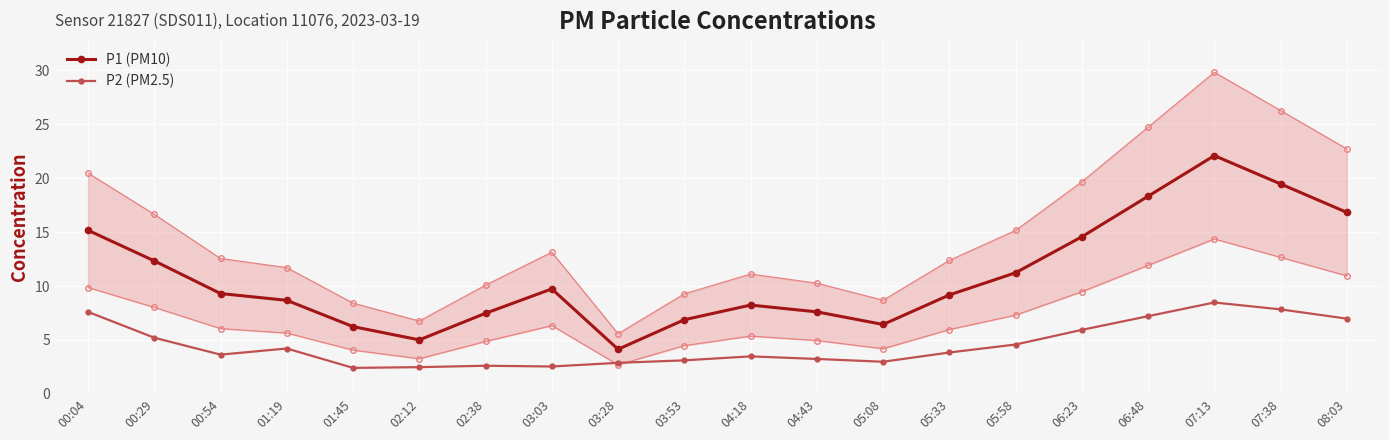

Reading right to left, what are all the values shown in this chart?

P1 (PM10): 08:03=16.8	07:38=19.5	07:13=22.1	06:48=18.3	06:23=14.6	05:58=11.2	05:33=9.2	05:08=6.4	04:43=7.6	04:18=8.2	03:53=6.9	03:28=4.1	03:03=9.7	02:38=7.5	02:12=5.0	01:45=6.2	01:19=8.7	00:54=9.3	00:29=12.3	00:04=15.2
P2 (PM2.5): 08:03=7.0	07:38=7.8	07:13=8.5	06:48=7.2	06:23=5.9	05:58=4.6	05:33=3.8	05:08=3.0	04:43=3.2	04:18=3.5	03:53=3.1	03:28=2.9	03:03=2.5	02:38=2.6	02:12=2.5	01:45=2.4	01:19=4.2	00:54=3.6	00:29=5.2	00:04=7.6